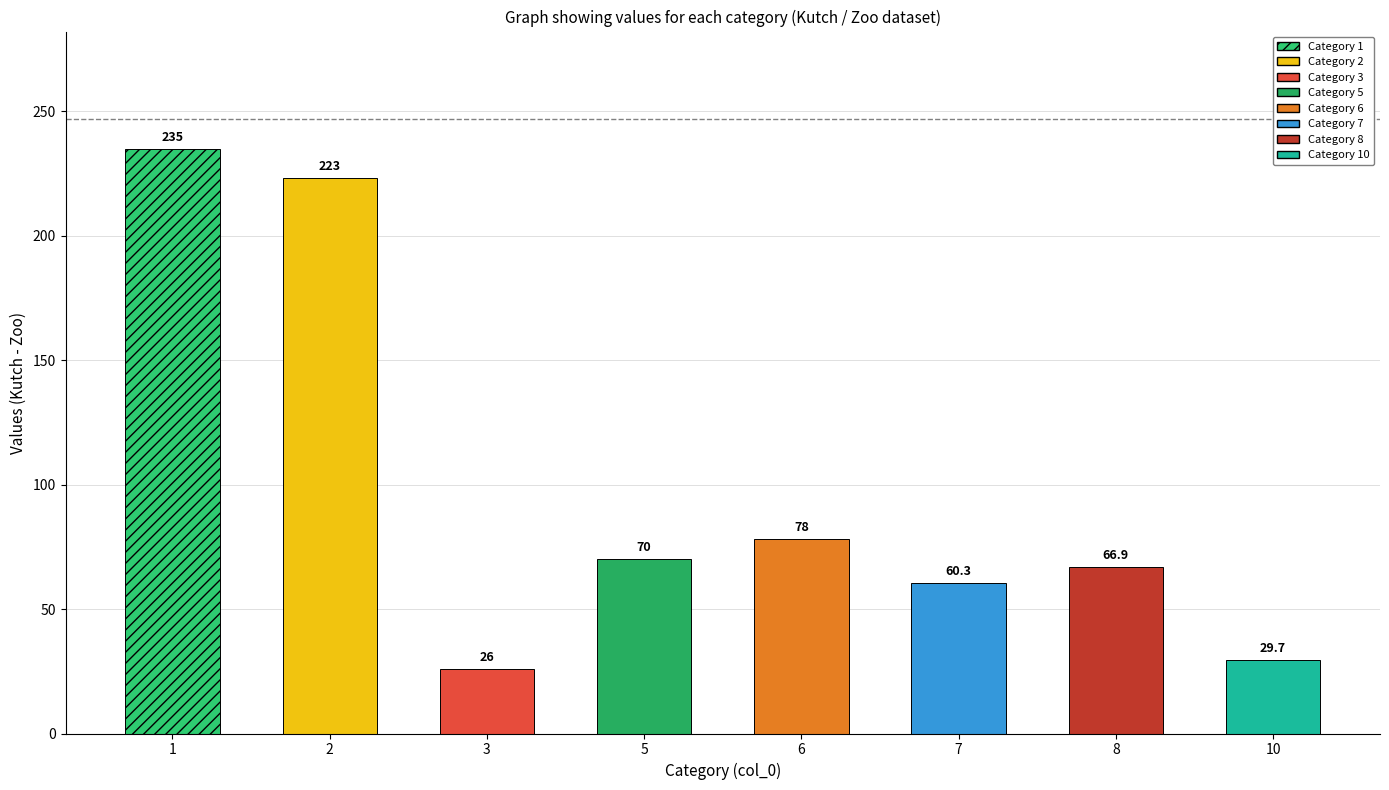

Count the number of categories in the chart.

8